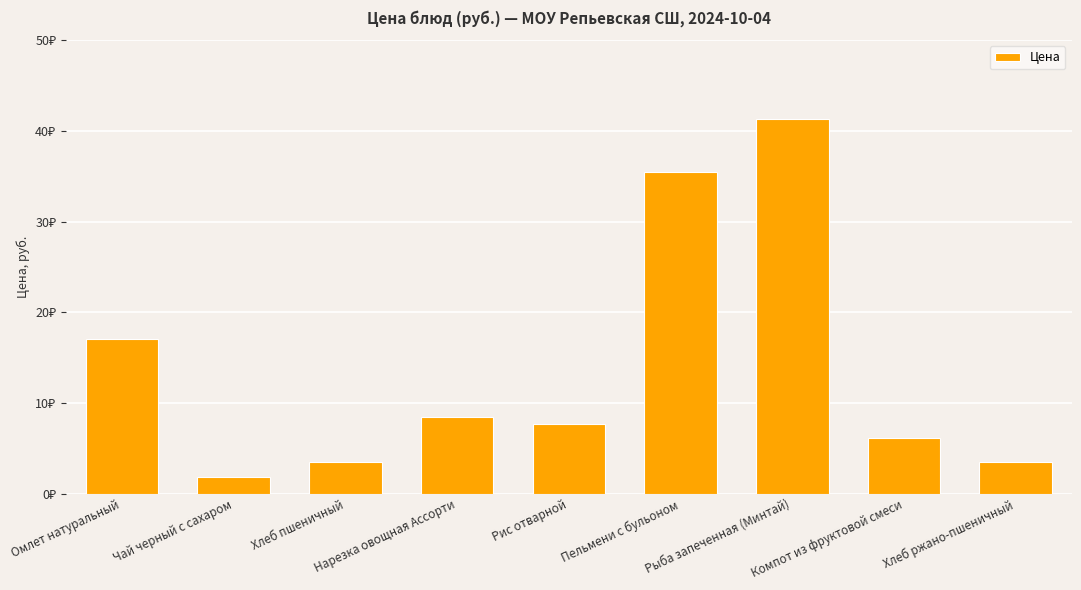

How many categories are shown in the chart?

9